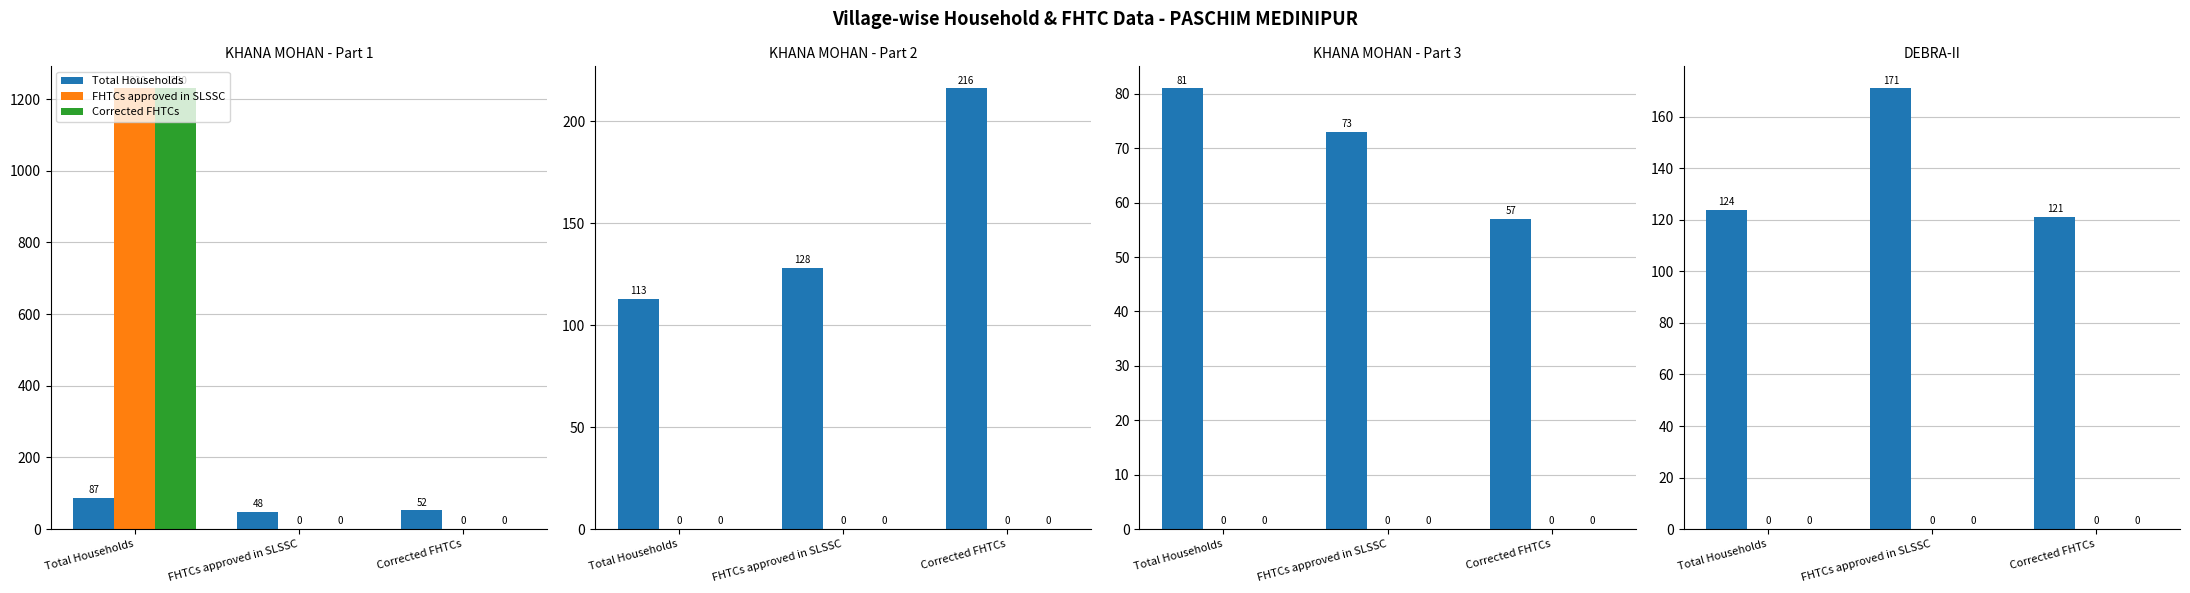

How many data points does each series have?

3